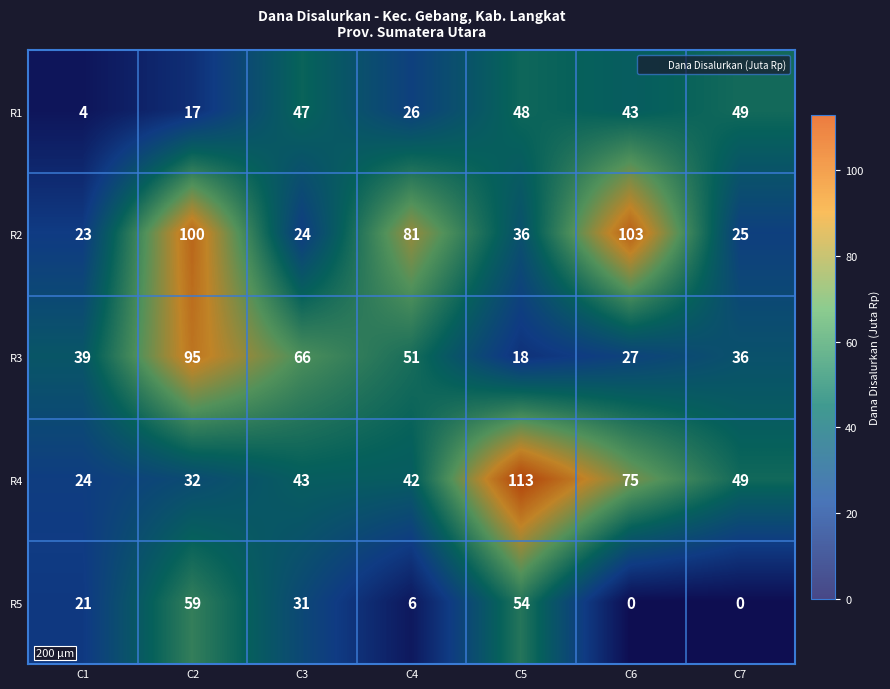

What is the difference between the R4 values at C5 and C4?

71